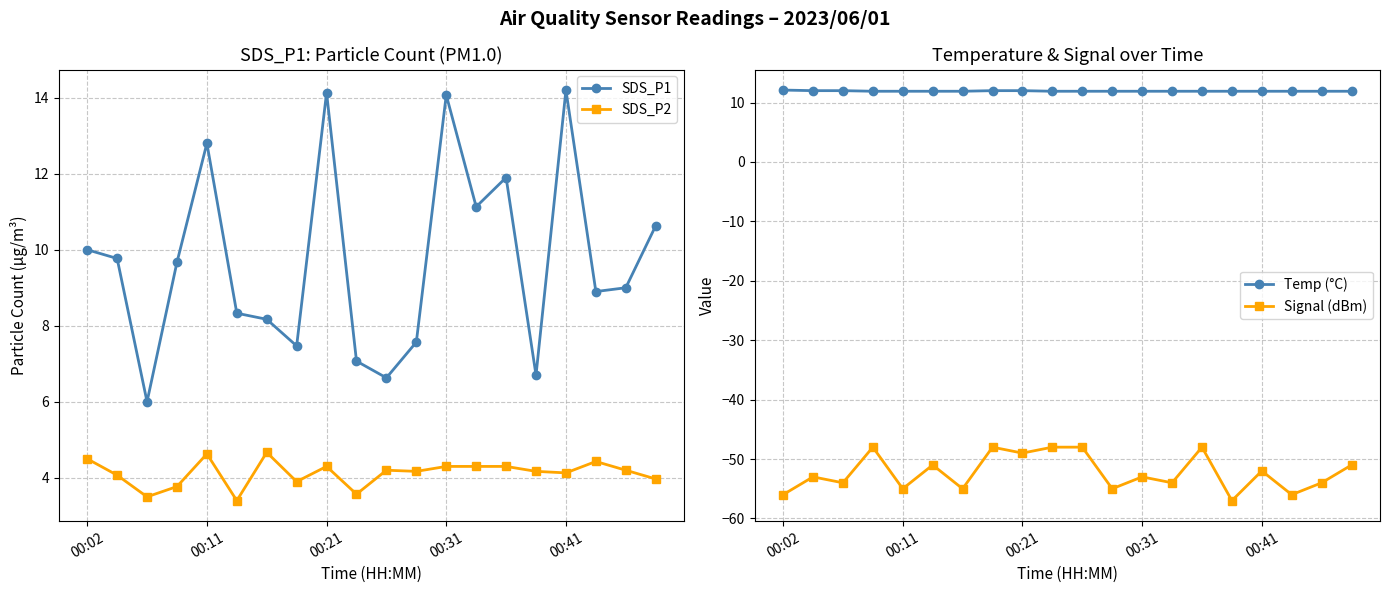

What is the value of the SDS_P2 point at the 8th from the left?

3.9